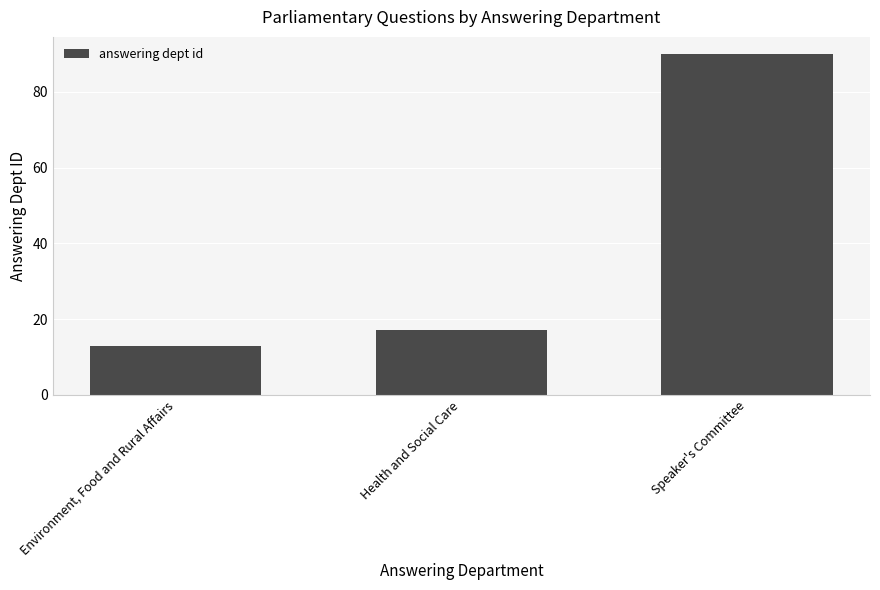

What is the ratio of the value at Speaker's Committee to the value at Health and Social Care?

5.3